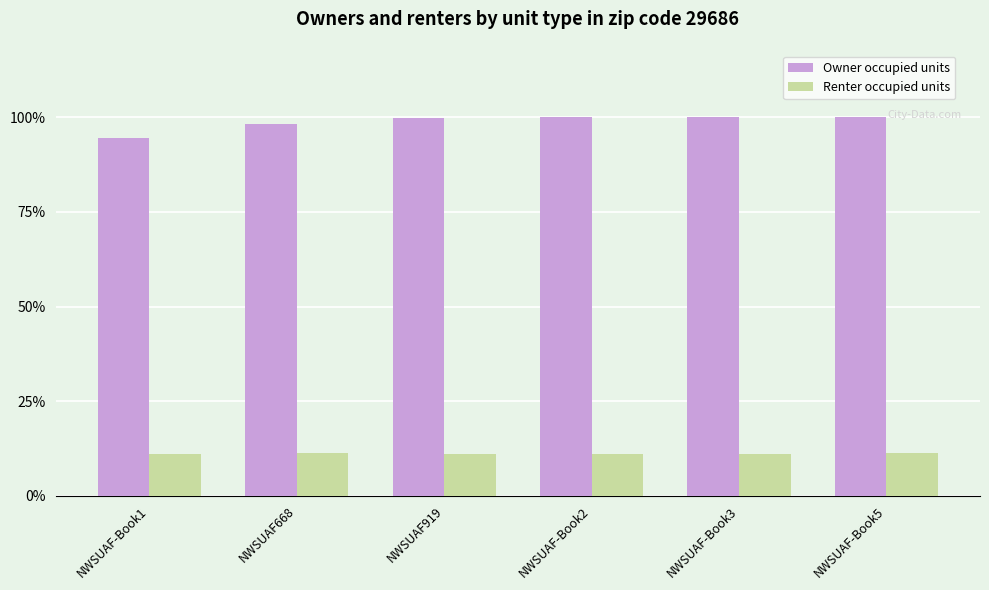

Which series has the largest range (max minus min)?

Owner occupied units